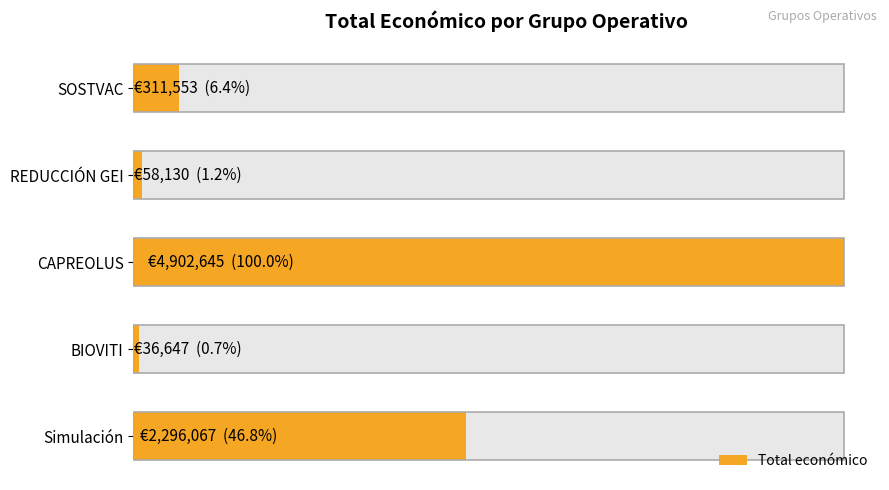

Between 0 and 2, which is larger?

2